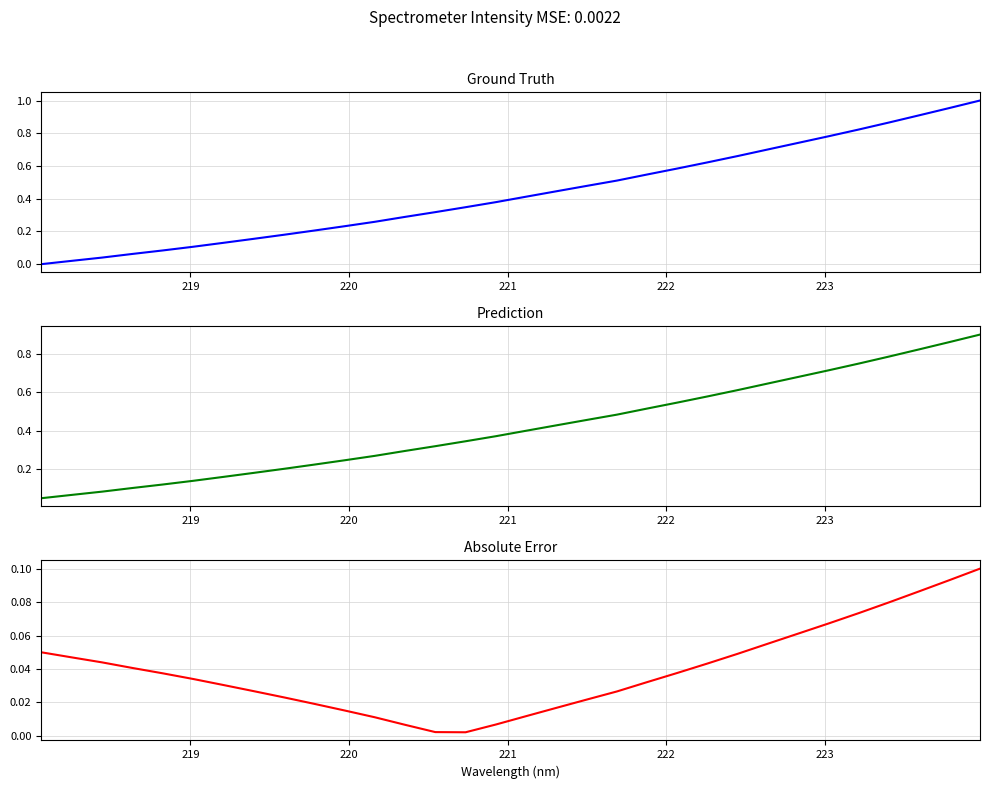

The Prediction series shows 0.3 at 224. True or false?

False